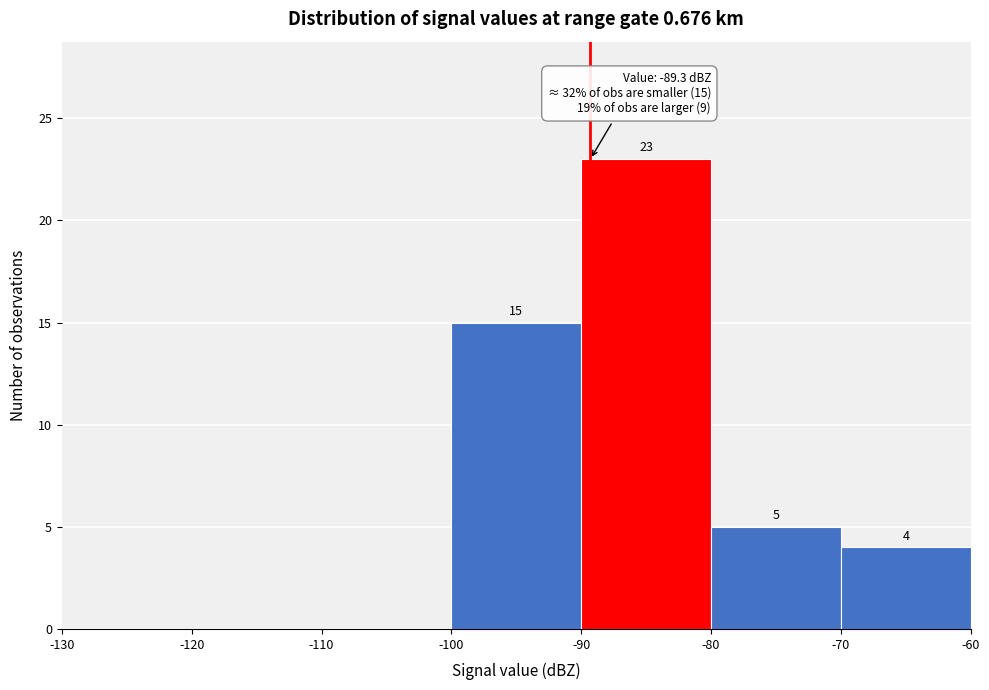

Which range on the x-axis has the tallest bar?

-90 to -80